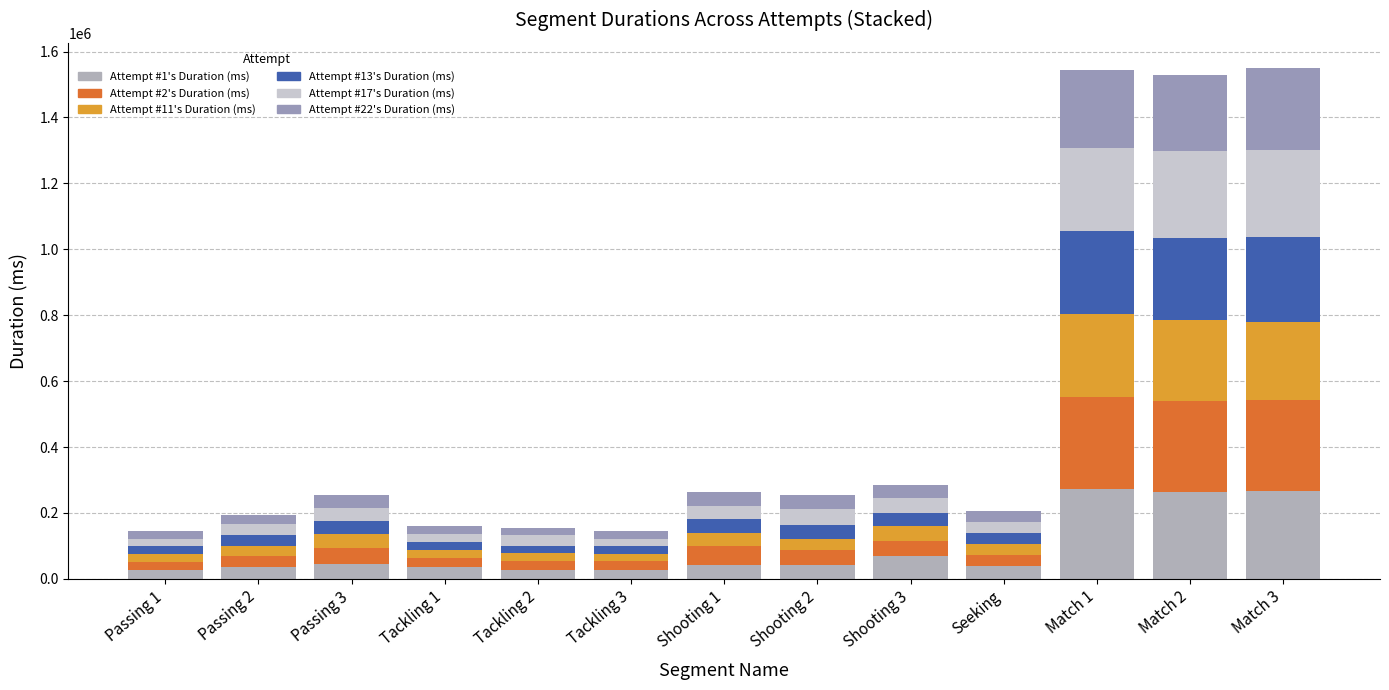

At Tackling 3, list the series in order from smallest to largest.

Attempt #22's Duration (ms), Attempt #11's Duration (ms), Attempt #17's Duration (ms), Attempt #13's Duration (ms), Attempt #2's Duration (ms), Attempt #1's Duration (ms)